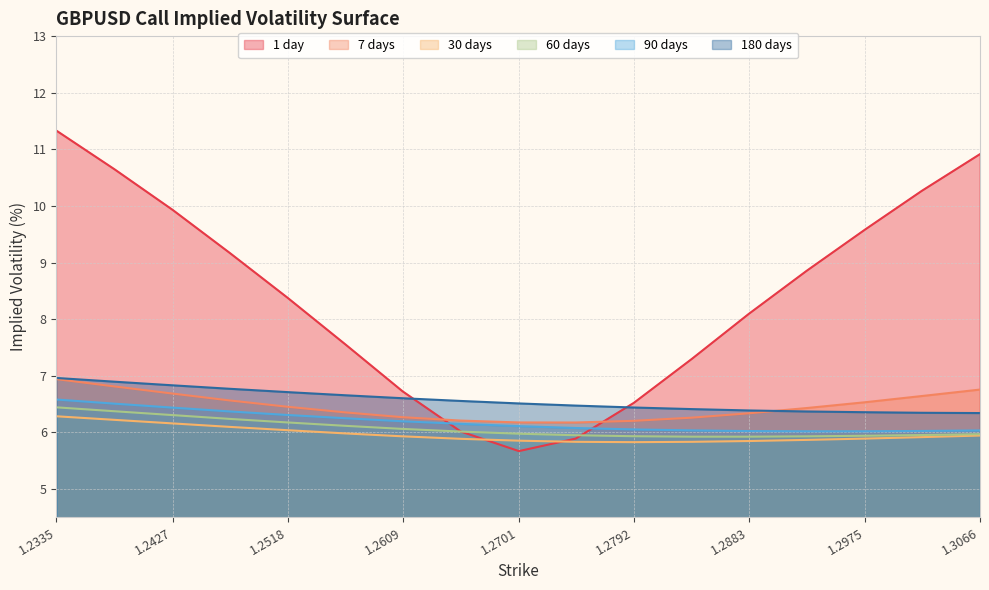

What is the label of the 14th point from the left?

1.2929